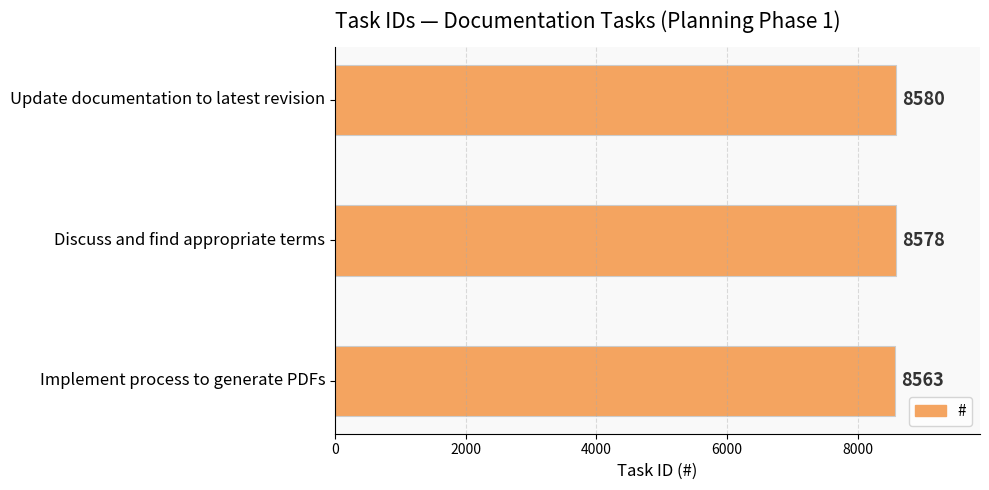

Which has a higher value, Discuss and find appropriate terms or Update documentation to latest revision?

Update documentation to latest revision